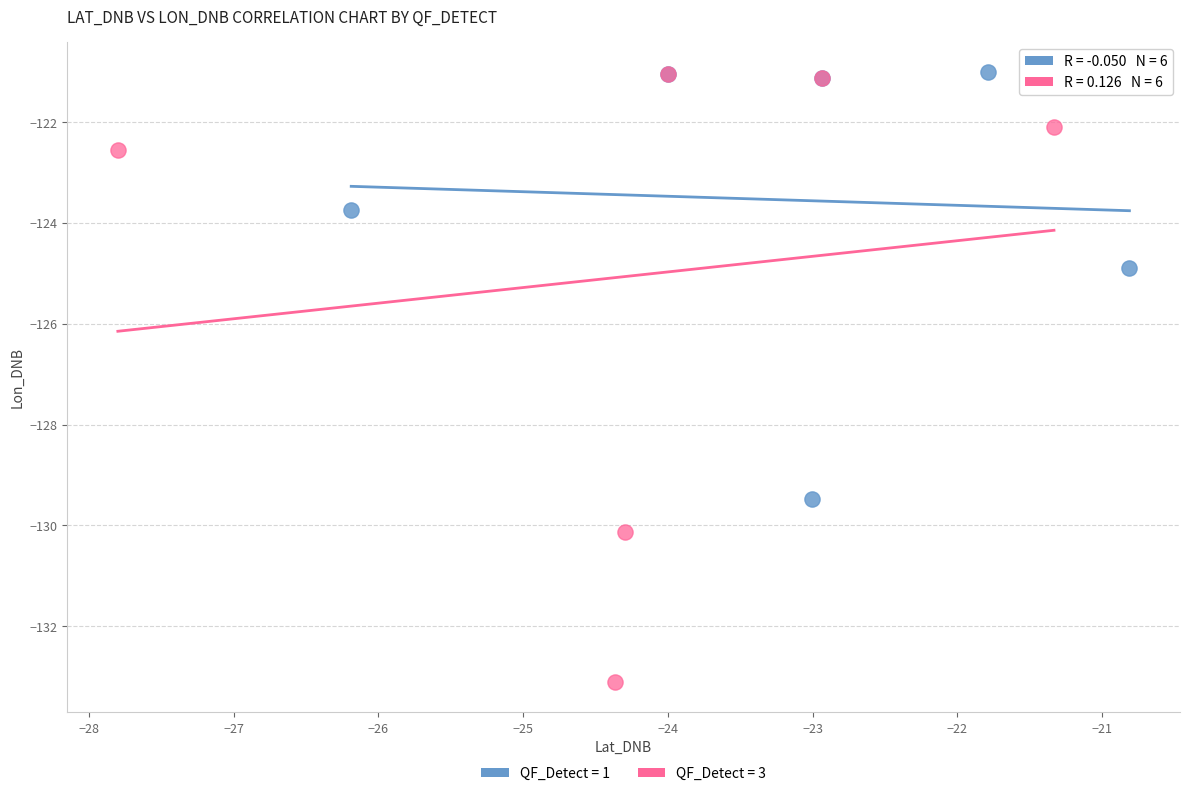

Which series contains the lowest Y value?

QF_Detect = 3